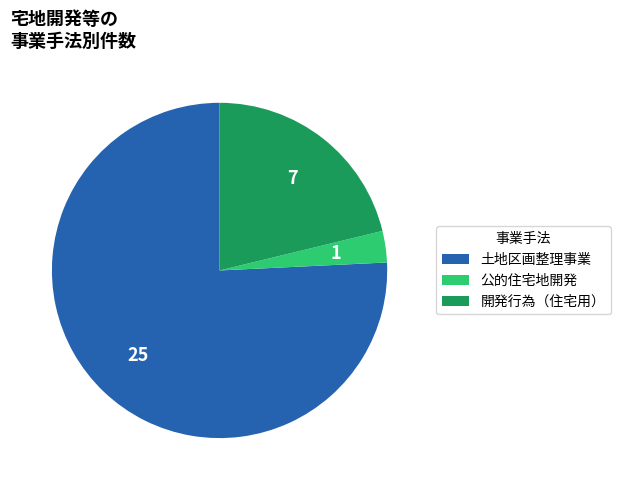

Combined, do 公的住宅地開発 and 開発行為（住宅用） account for over 50%?

No